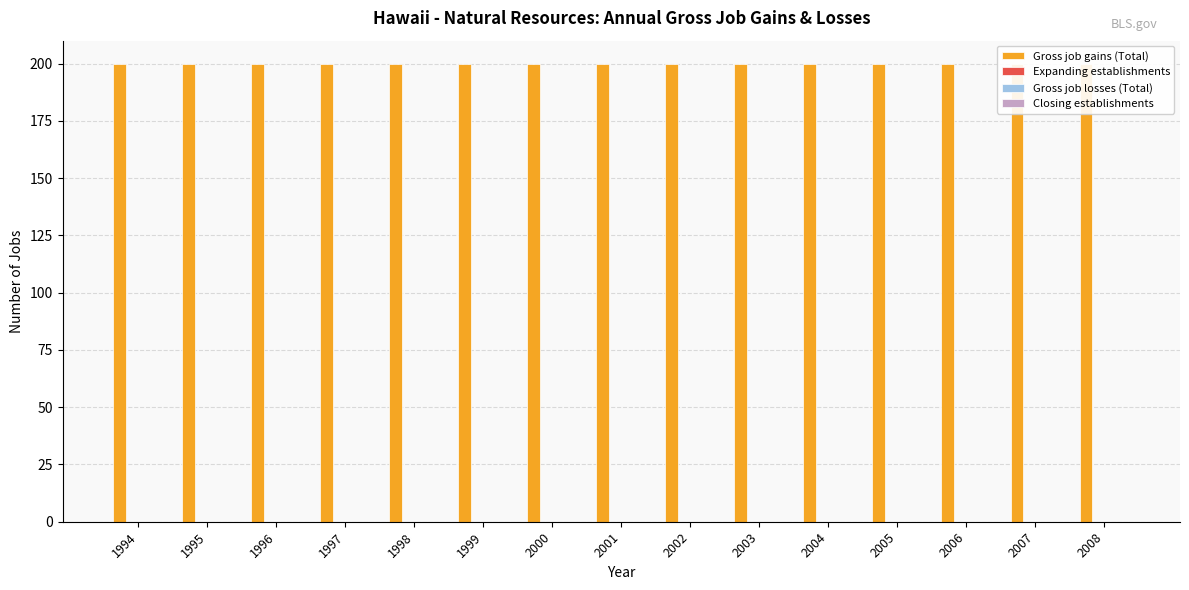

True or false: Gross job losses (Total) has a value of 0 at 2007.

True